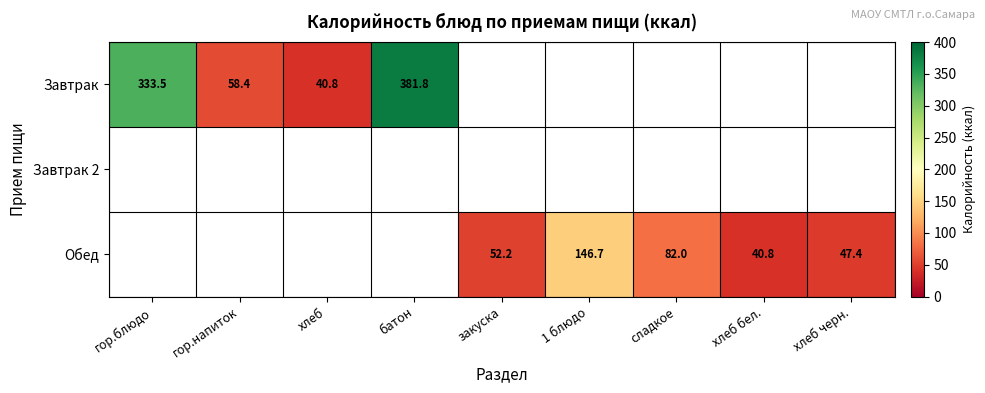

What is the maximum value shown in the chart?

381.8